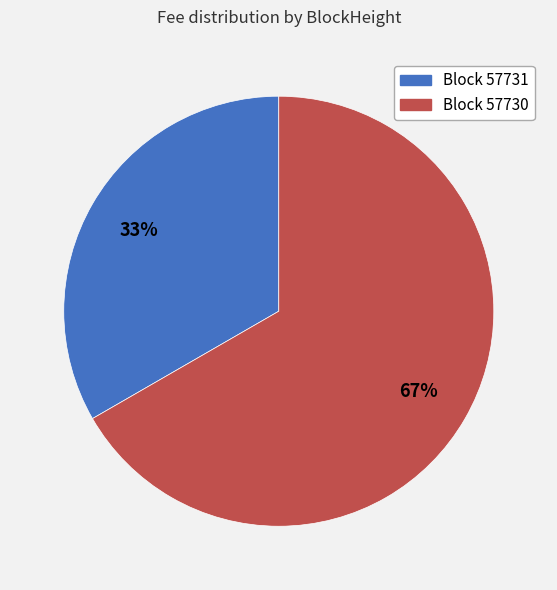

Does any single category account for the majority?

Yes